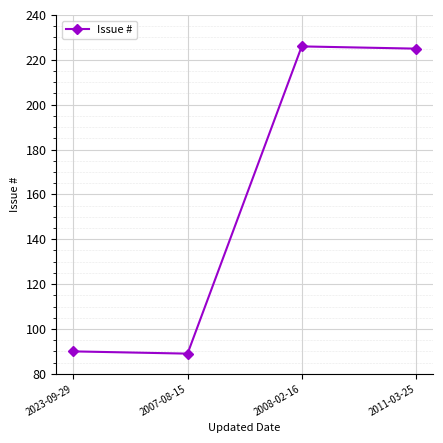

Reading right to left, transcribe all the data shown in this chart.

2011-03-25=225	2008-02-16=226	2007-08-15=89	2023-09-29=90